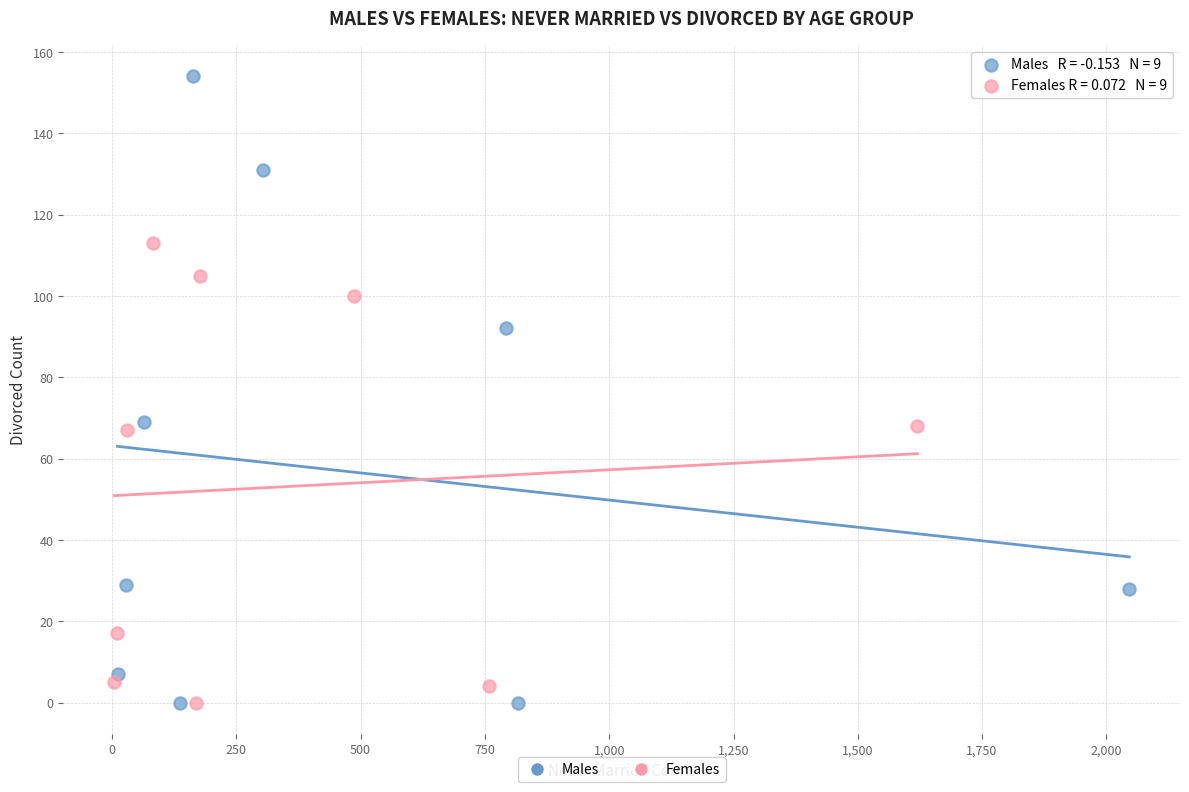

Which series has the widest spread of Y values?

Males